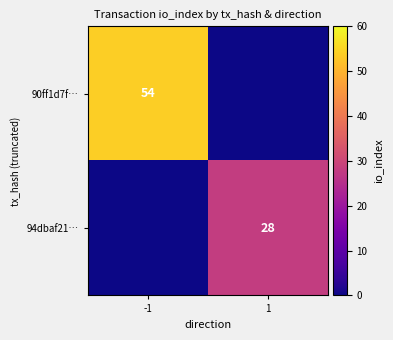

The value of 94dbaf21… at 1 is 28. True or false?

True